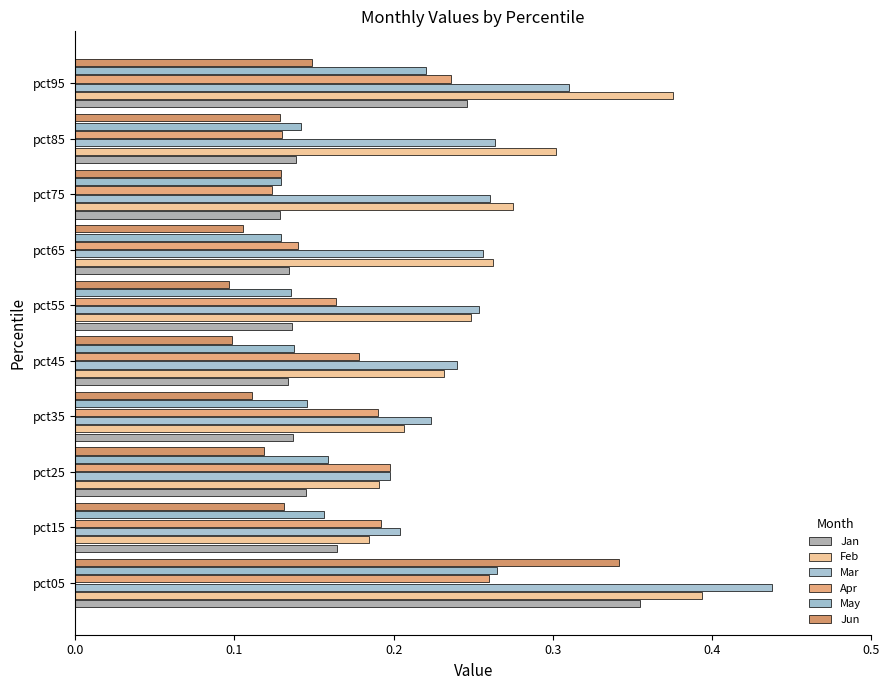

Count the number of categories in the chart.

10